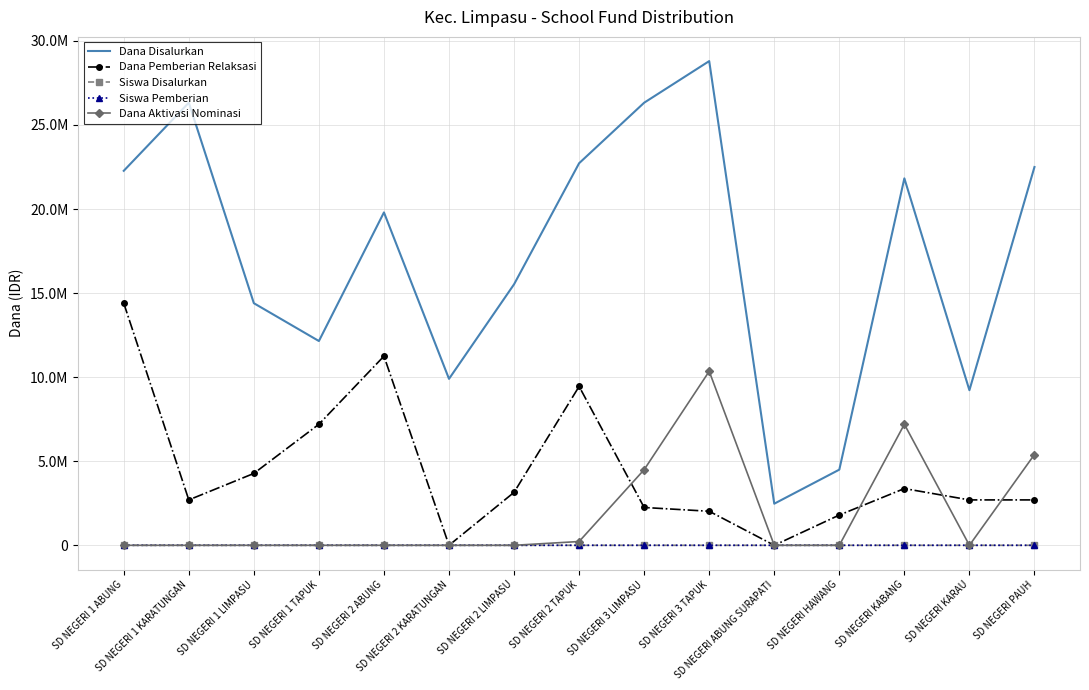

What is the label of the 14th point from the left?

SD NEGERI KARAU